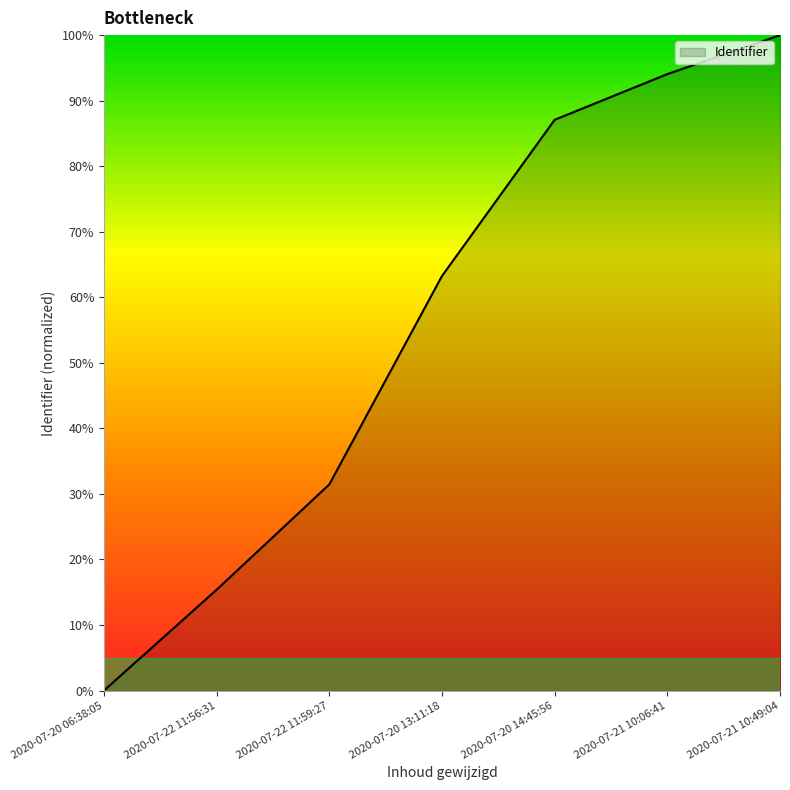

The chart shows a value of 0.5 at 2020-07-20 14:45:56. True or false?

False